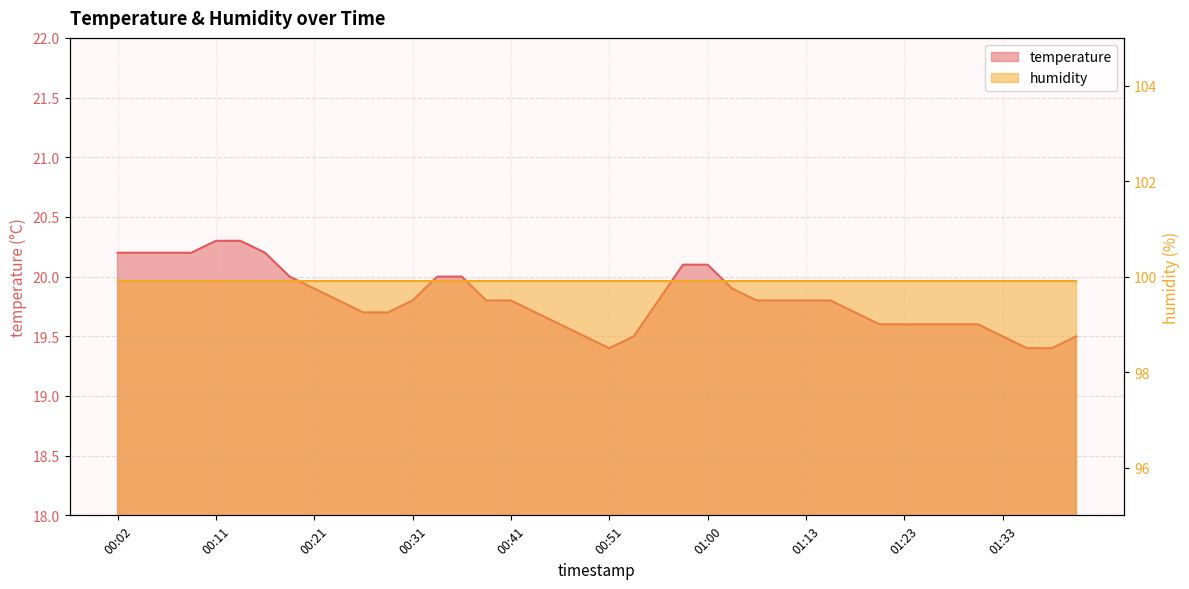

Read the value at 00:51.

19.4